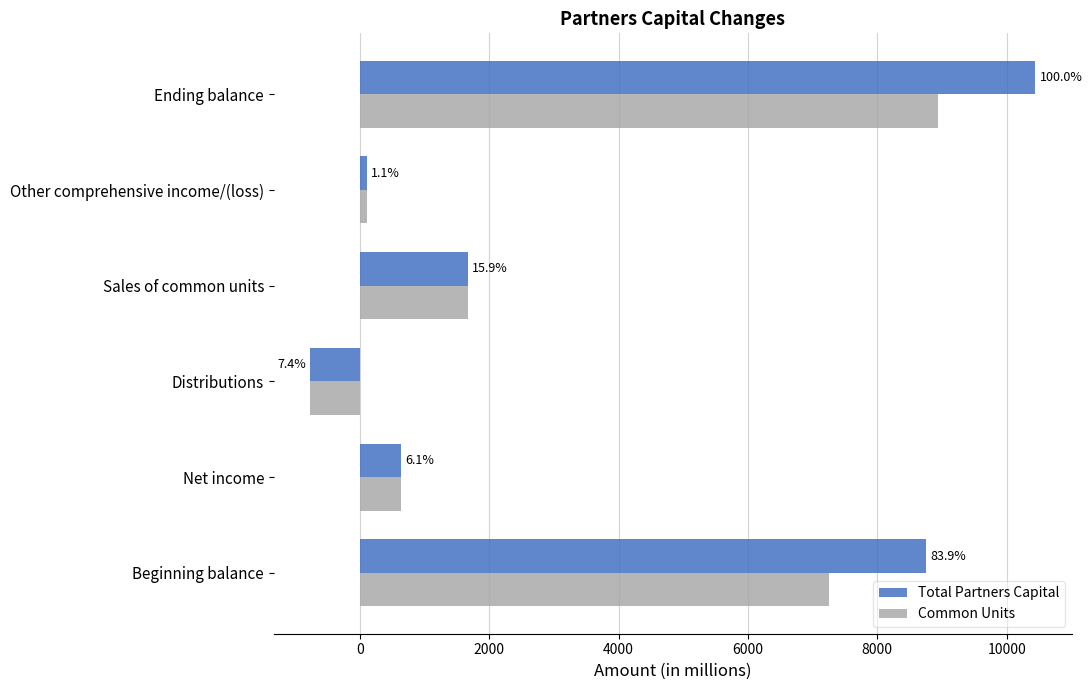

What are all the series names shown in the legend?

Total Partners Capital, Common Units